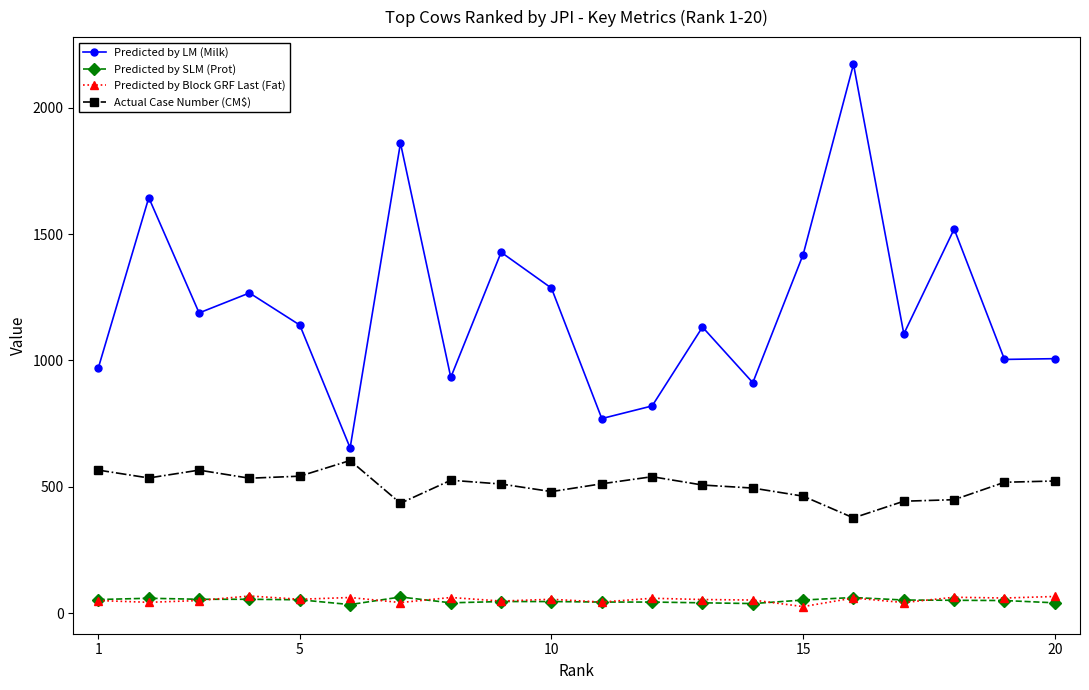

True or false: Actual Case Number (CM$) and Predicted by SLM (Prot) cross at least once.

False